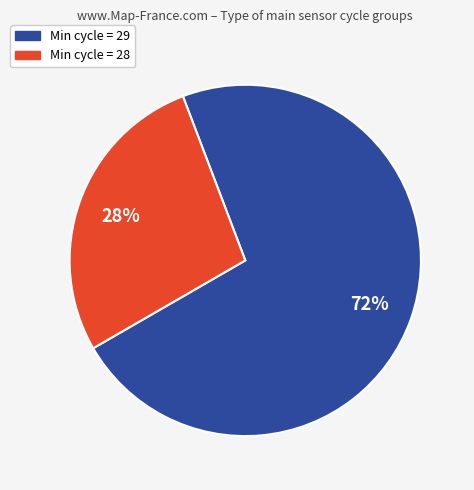

Which slice is the smallest?

Min cycle = 28